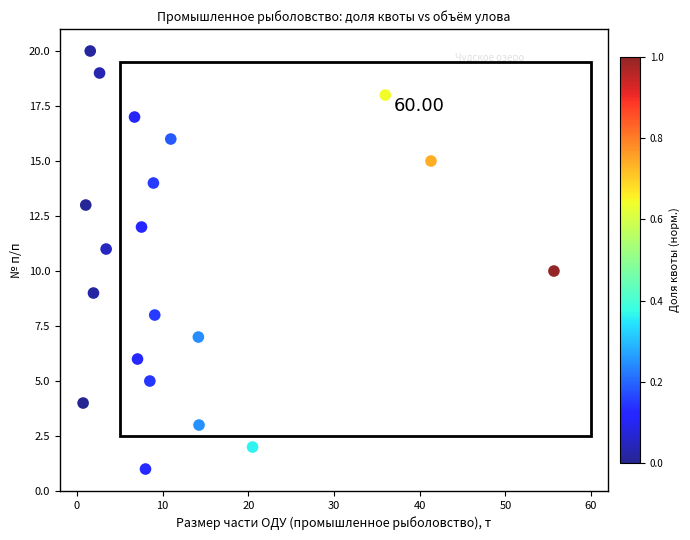

What is the range of Y values (max minus min)?

19